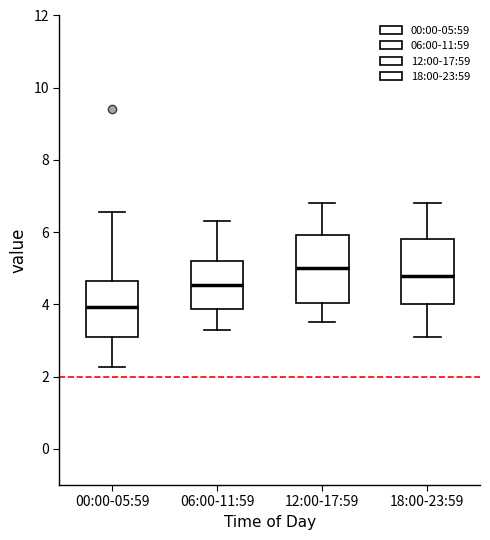

Which box's median line is the highest?

12:00-17:59